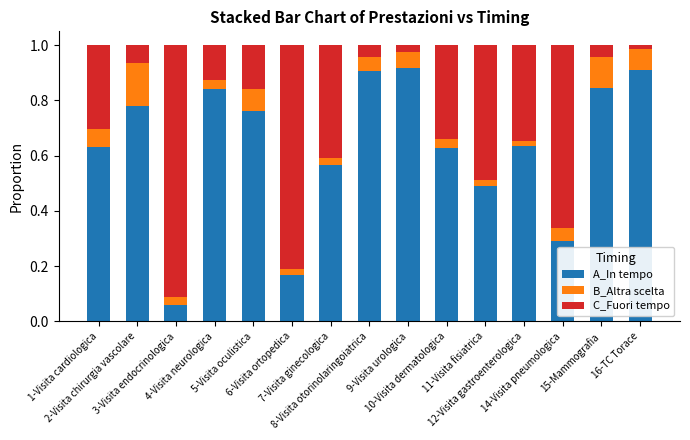

Does the chart contain any negative values?

No